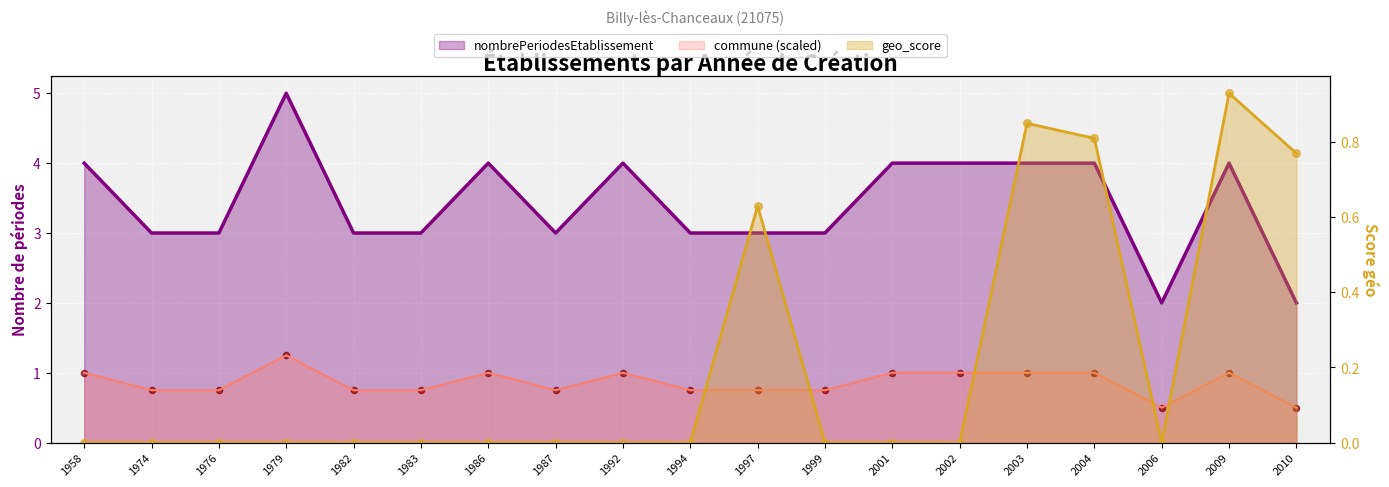

At how many categories does at least one series exceed 3?

9